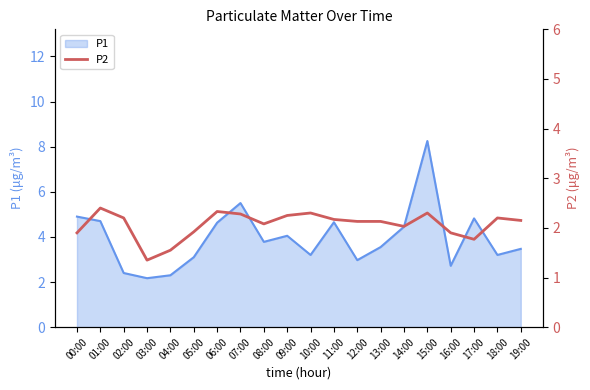

Which category has the highest value in the P1 series?

15:00